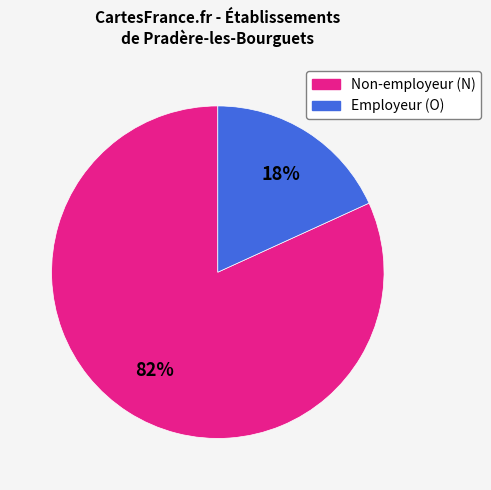

To the nearest percent, what is the difference between the largest and smallest slice percentages?

64%